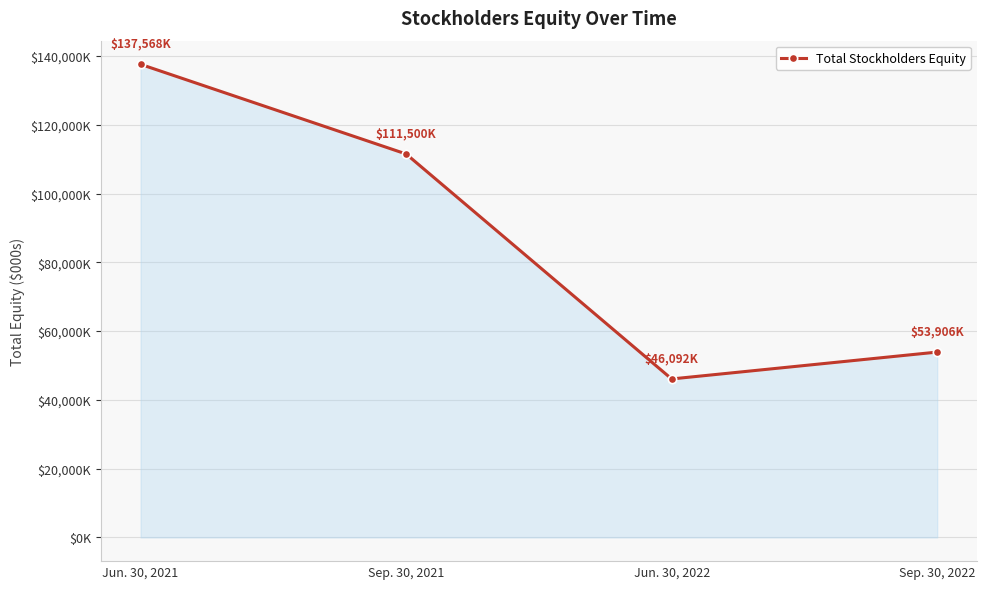

What is the average value?

87266